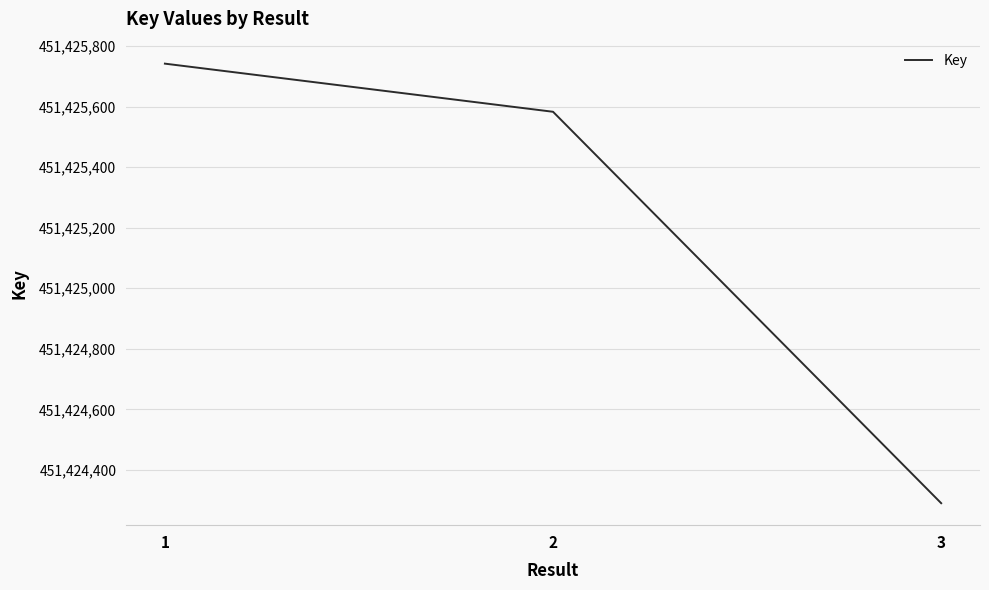

What is the difference between the maximum and minimum values?

1452